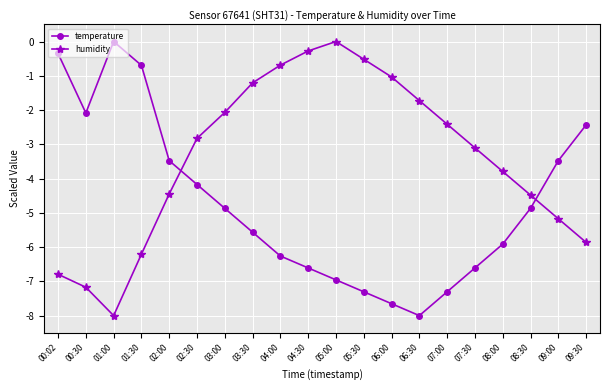

The humidity series shows -0.2 at 05:30. True or false?

False